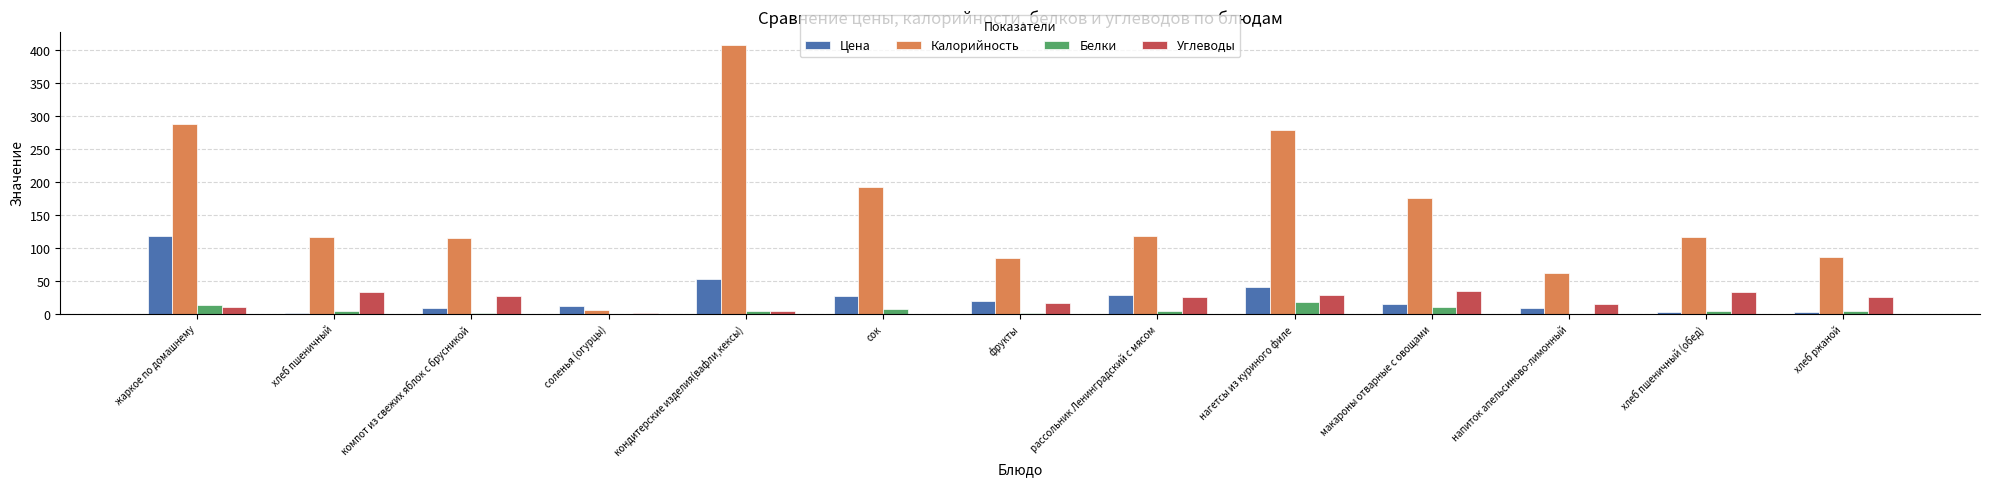

At which category is the sum across all series the highest?

кондитерские изделия(вафли,кексы)